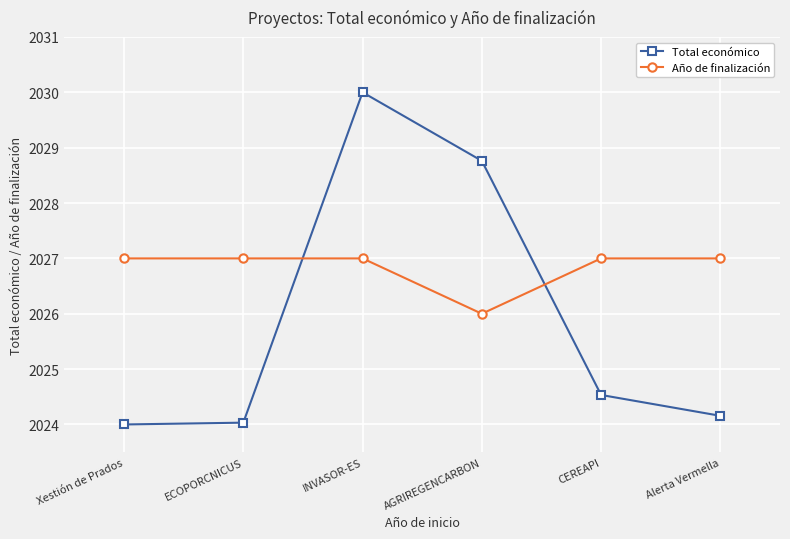

Rank the series at Alerta Vermella from lowest to highest value.

Total económico, Año de finalización